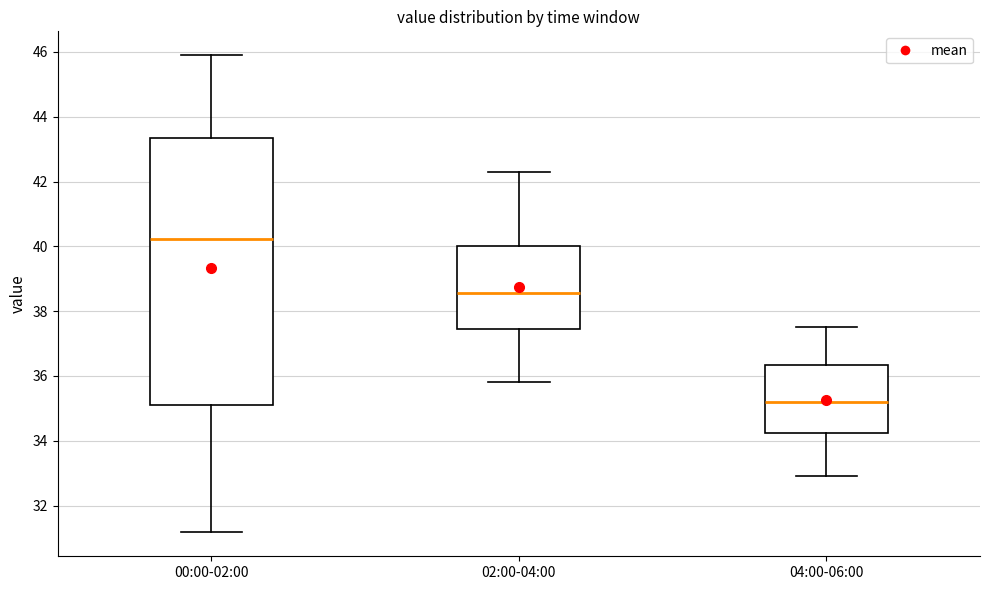

Reading left to right, transcribe this box plot: for each box, give where its median line is, the range the box spans, and where its two whiskers end, as read against the y-axis. The values are not printed on the chart, so give them approximately, as read against the axis.

00:00-02:00: median 40.2, box 35.0 to 43.4, whiskers 31.2 to 46.0
02:00-04:00: median 38.6, box 37.4 to 40.0, whiskers 35.8 to 42.4
04:00-06:00: median 35.2, box 34.2 to 36.4, whiskers 33.0 to 37.6